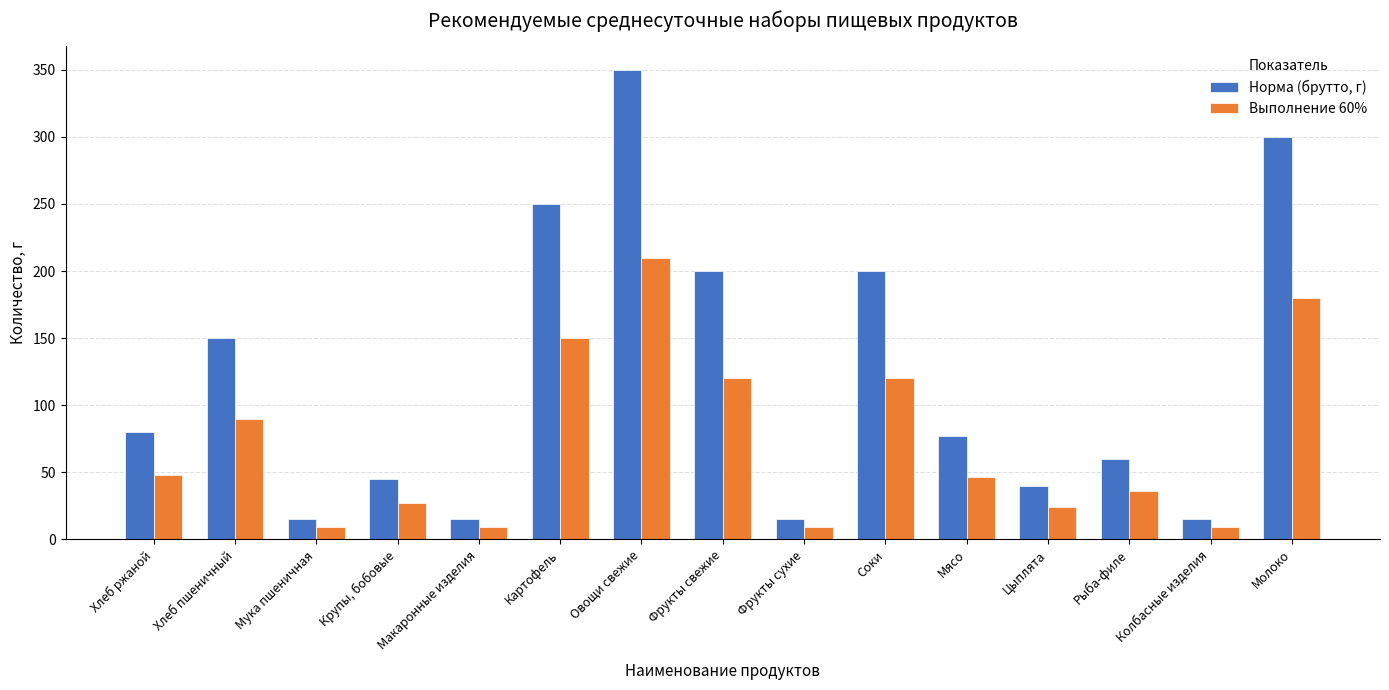

What is the spread (max minus min) of values at Цыплята?

16.0